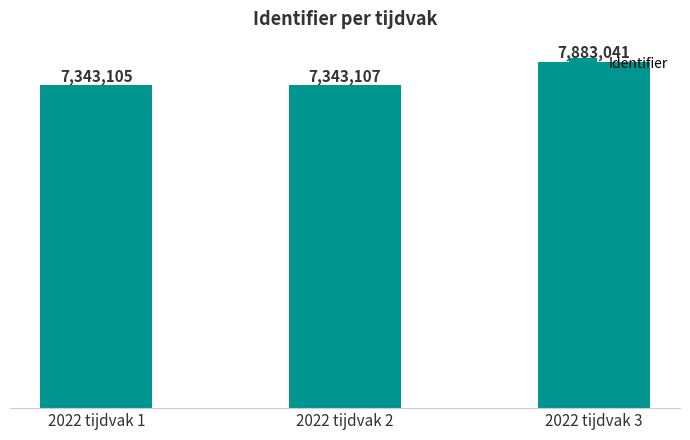

At which label is the value closest to 7613073?

2022 tijdvak 2